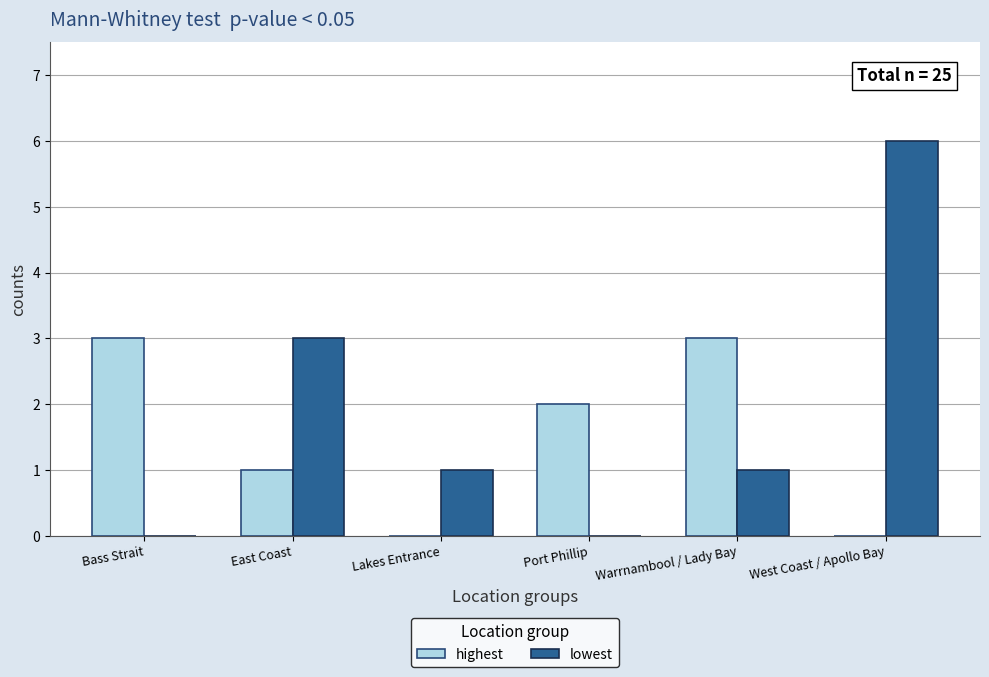

Between East Coast and West Coast / Apollo Bay, which series saw the biggest shift?

lowest